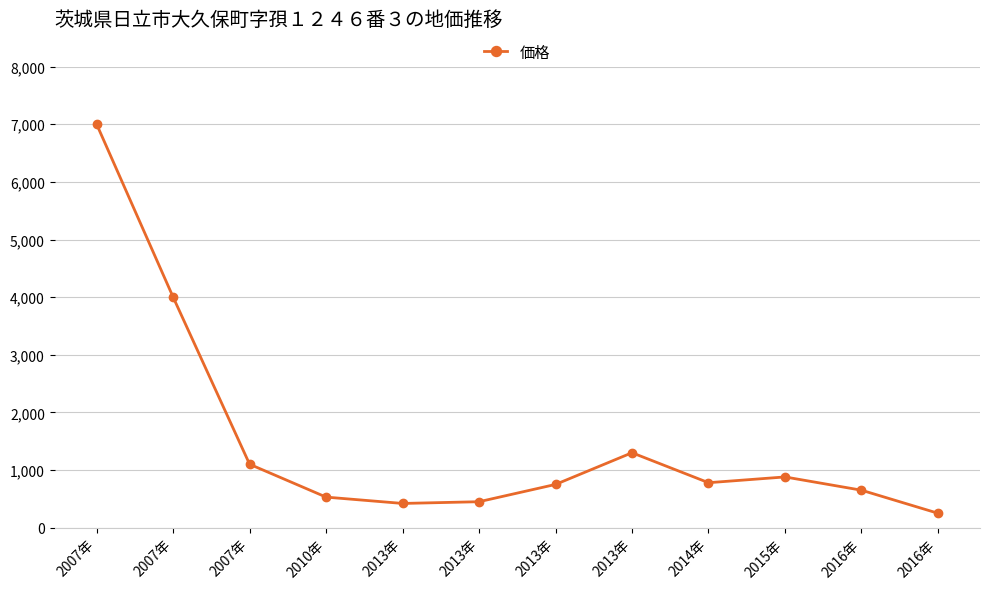

Does the chart have visible grid lines?

Yes